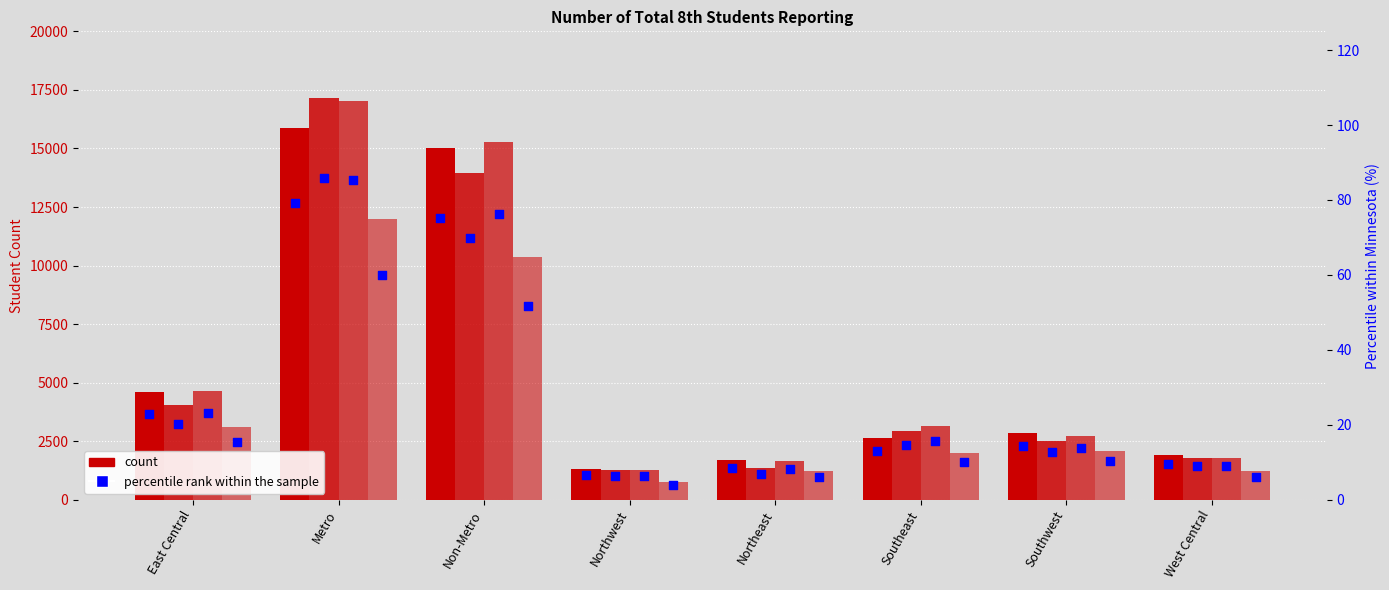

What is the total value across all series at East Central?

81.9